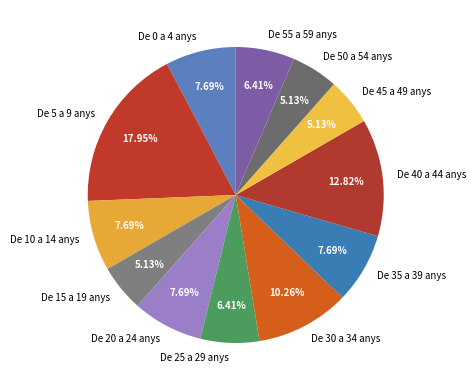

Is it true that De 25 a 29 anys is 6% of the pie?

True